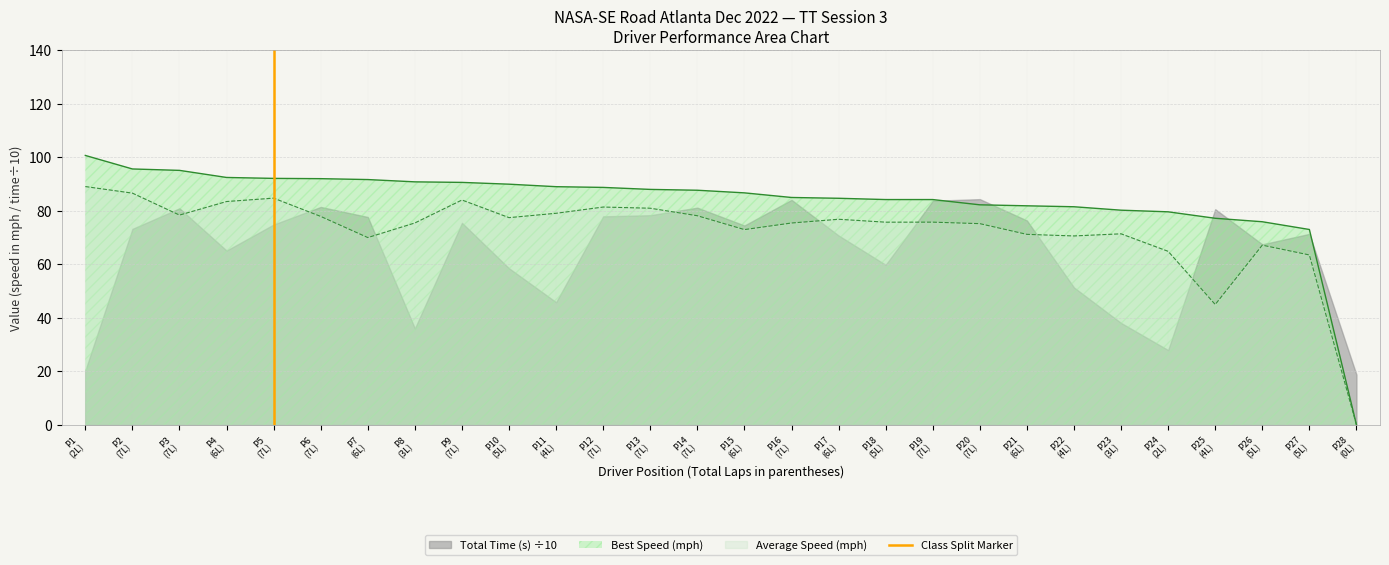

What is the maximum value for Average Speed (mph)?

89.1